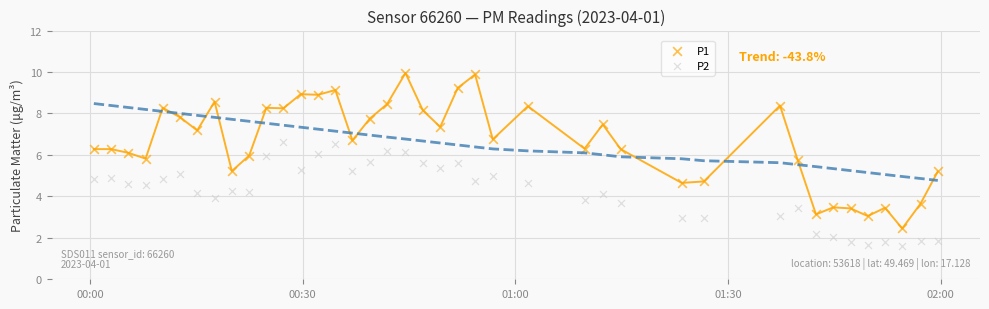

Which series contains the highest Y value?

P1